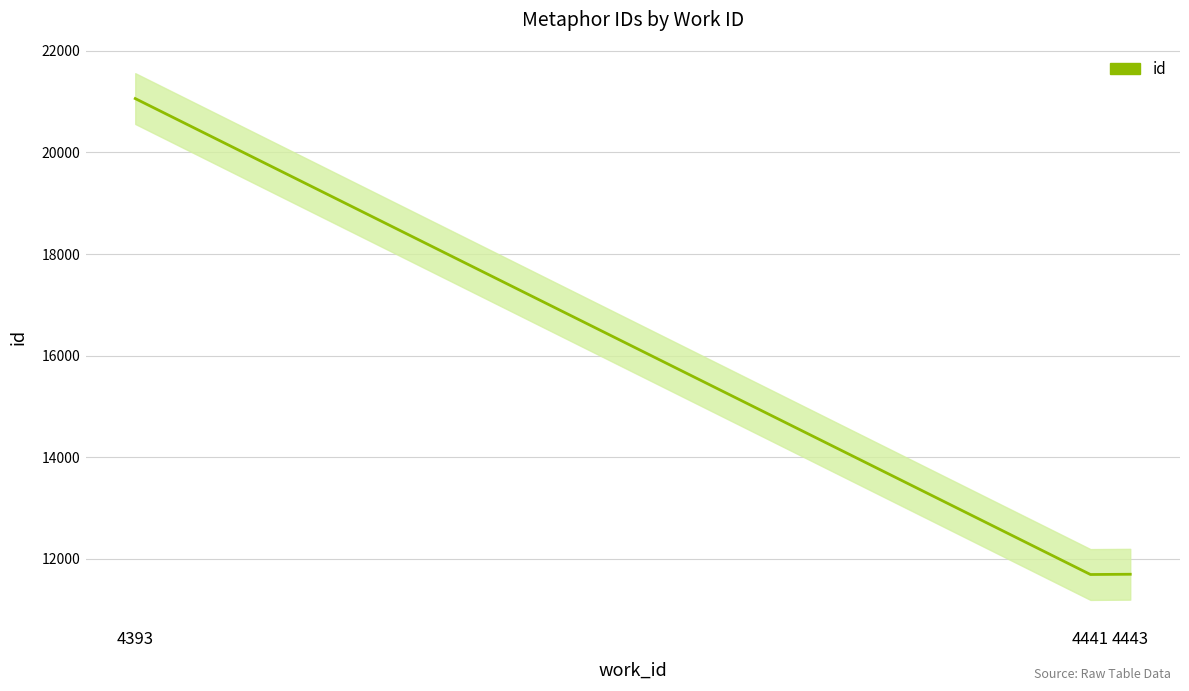

Reading left to right, extract all data points from this chart.

21061	11694	11699